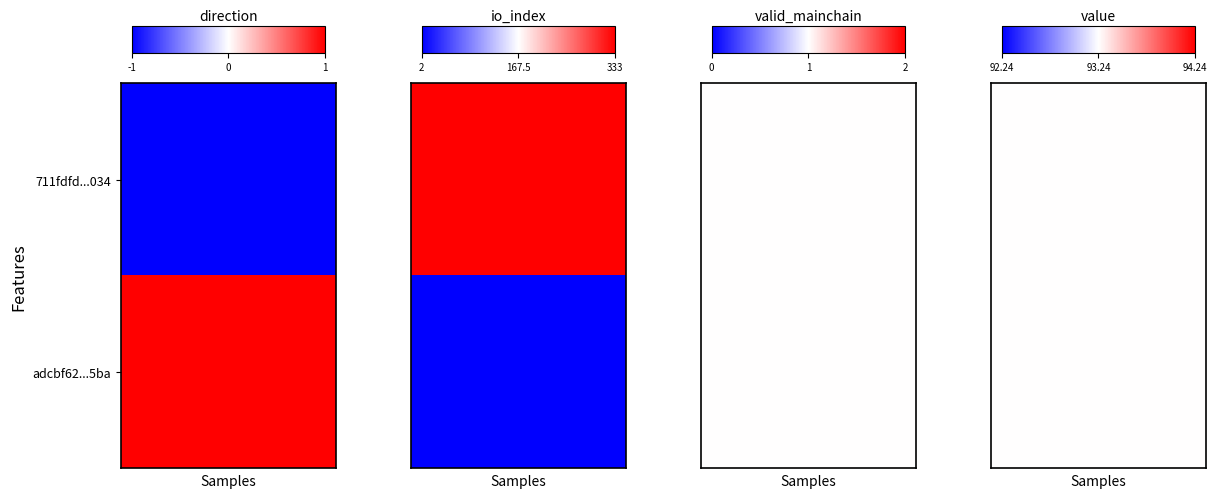

How many values in the adcbf62adbf92d88d73a11b6b1aba9e720b65ba series exceed 2?

1